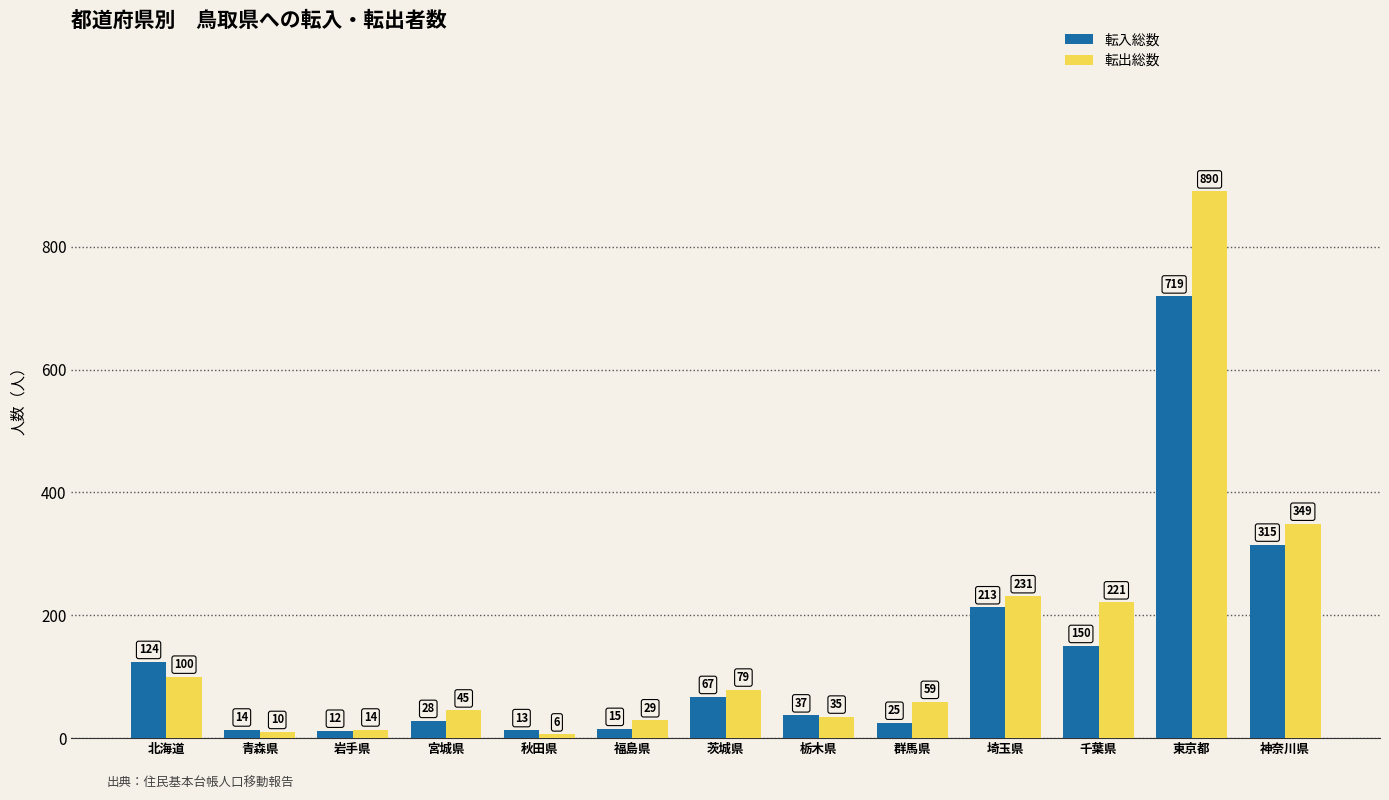

Rank the series by their average value, from highest to lowest.

転出総数, 転入総数